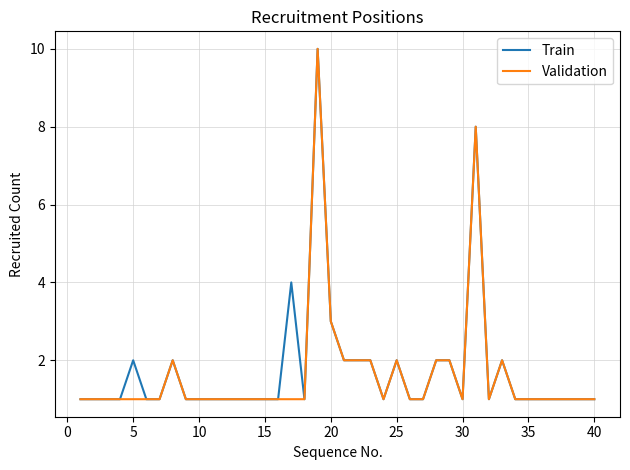

What is the maximum value for Validation?

10